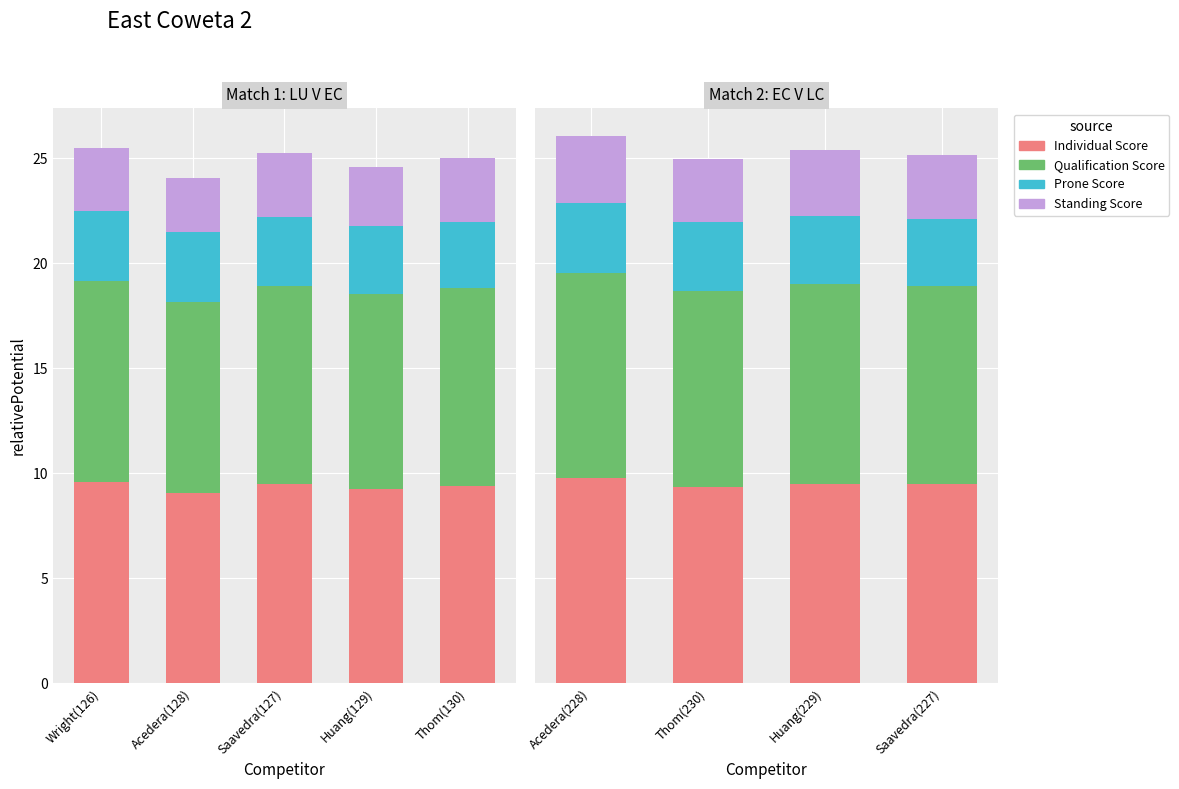

Count the number of data series in this chart.

4